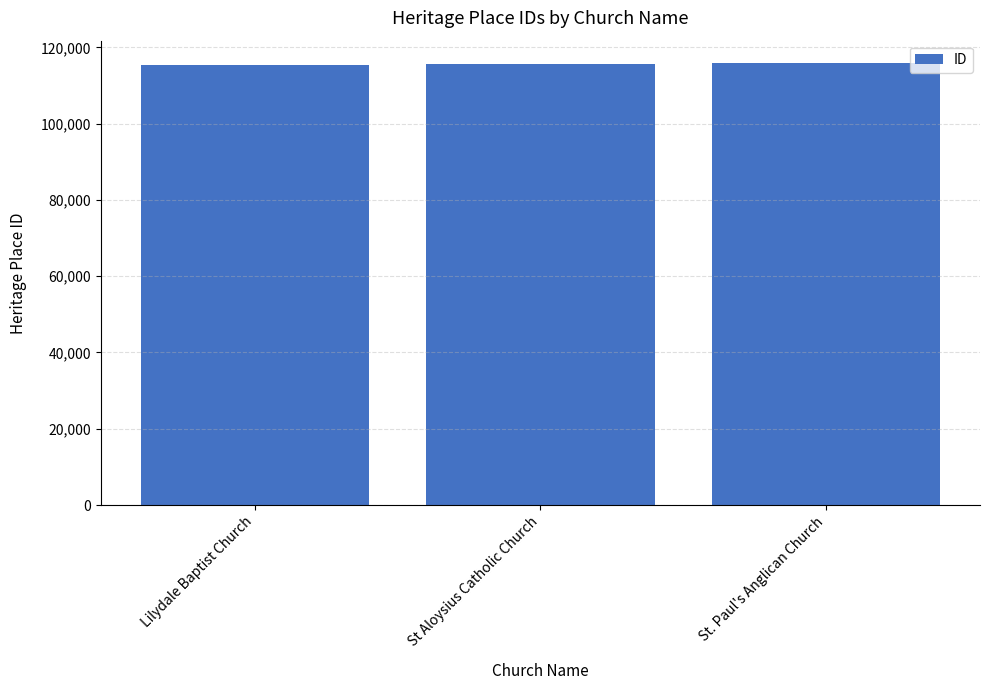

True or false: the data shows 115487 at Lilydale Baptist Church.

True